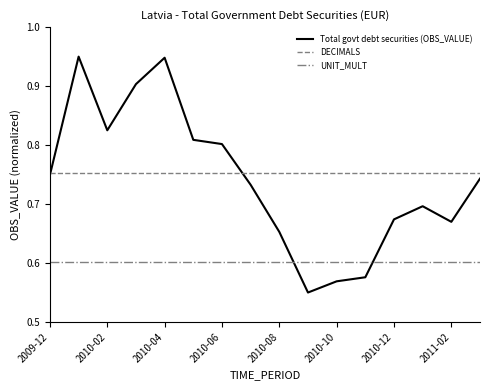

Which series has the largest range (max minus min)?

Total govt debt securities (OBS_VALUE)